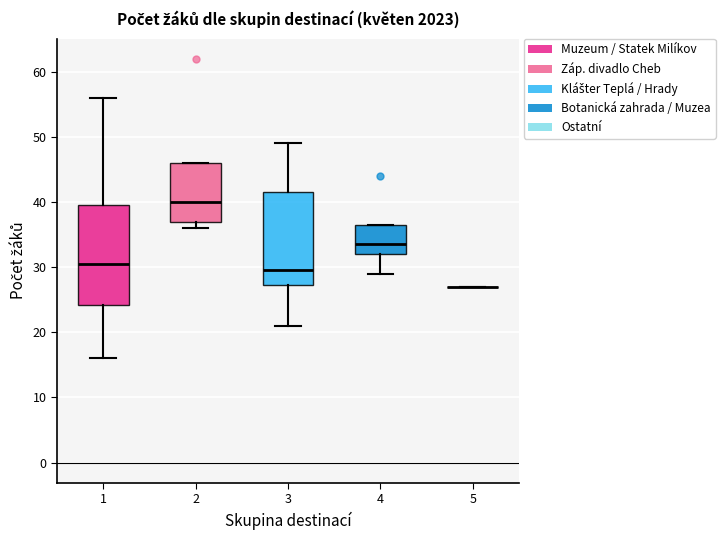

Which box is the tallest, from its lower edge to its upper edge?

1